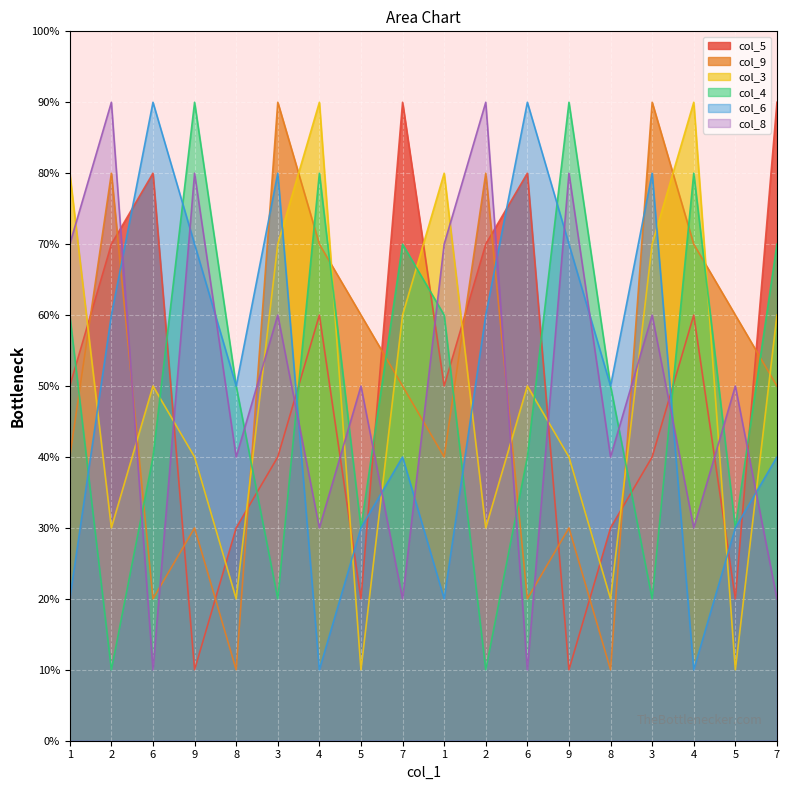

True or false: col_8 has a value of 4 at 3.

False